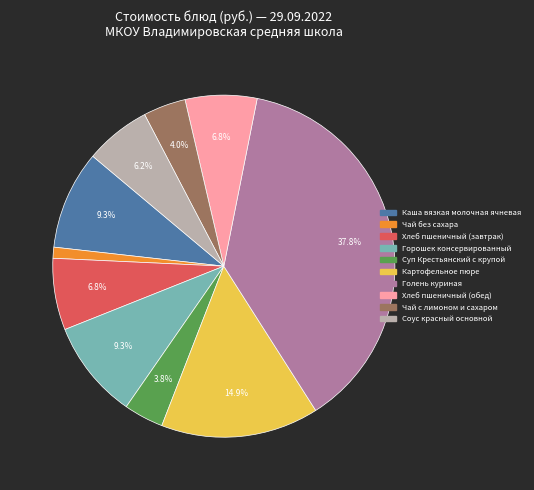

Combined, do Голень куриная and Картофельное пюре account for over 50%?

Yes